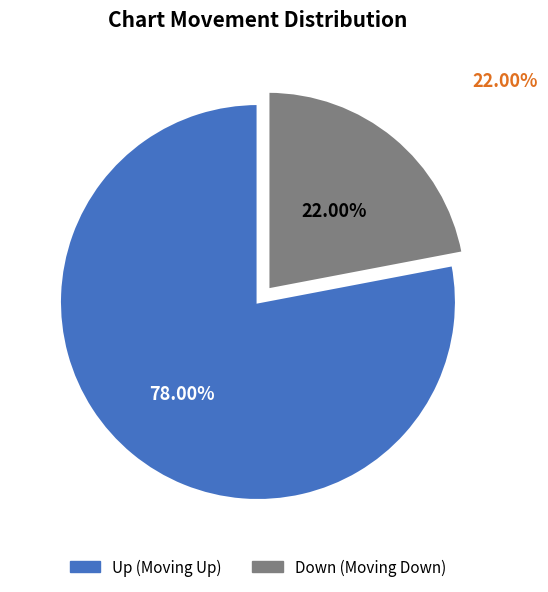

Is there a majority slice in this chart?

Yes